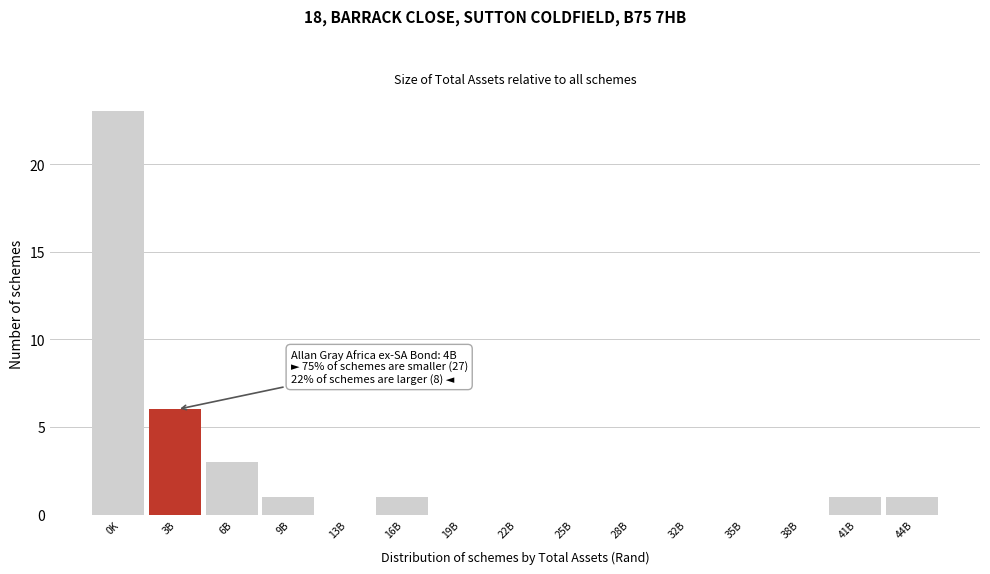

Reading left to right, extract all data points from this chart.

0K=23	3B=6	6B=3	9B=1	13B=0	16B=1	19B=0	22B=0	25B=0	28B=0	32B=0	35B=0	38B=0	41B=1	44B=1